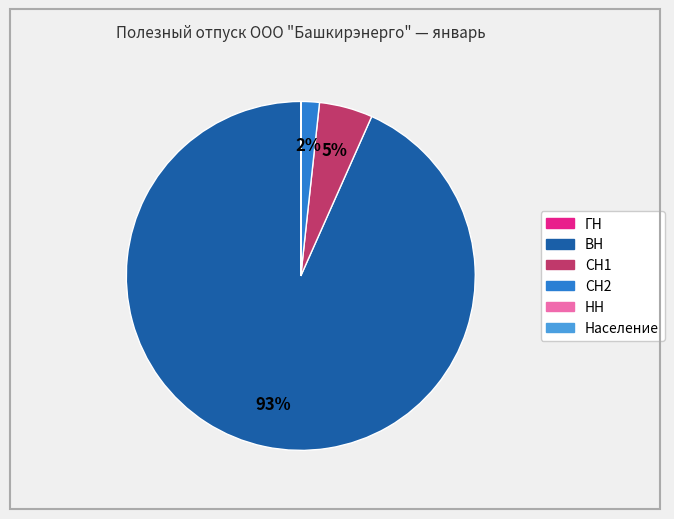

Which category has the biggest portion of the pie?

ВН